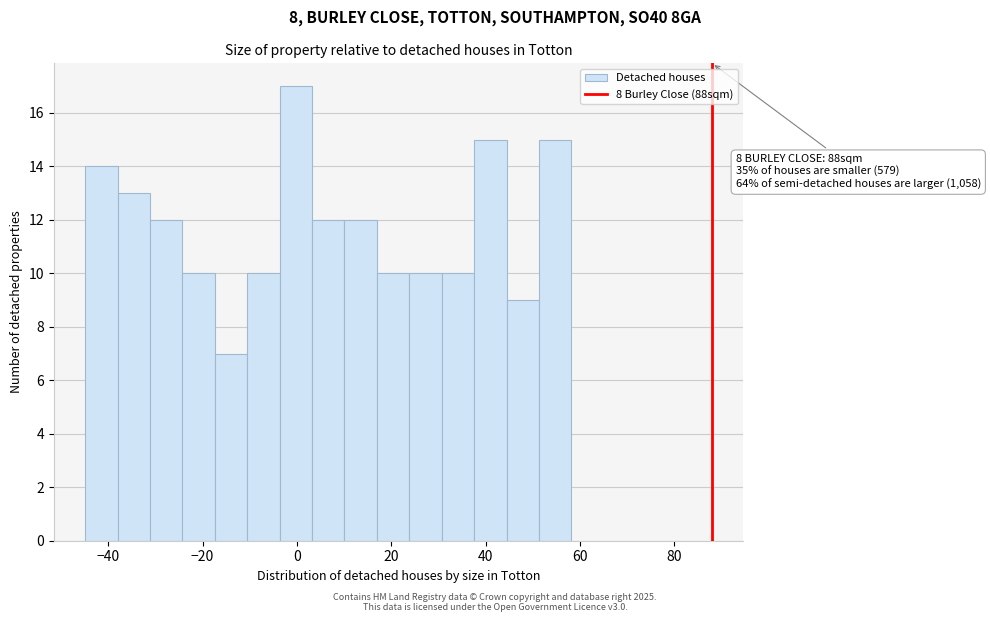

Around what value on the x-axis is the tallest bar? Give the approximate position of its centre, as read against the axis.

0